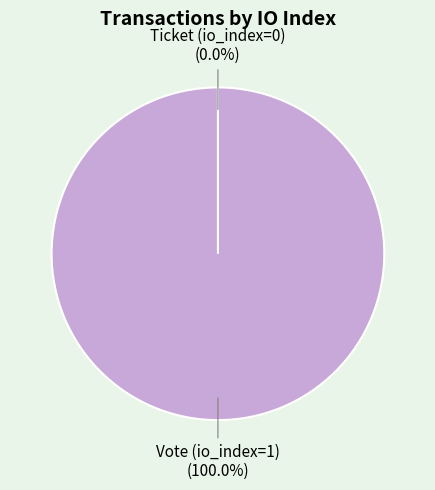

How many segments does this pie chart have?

2